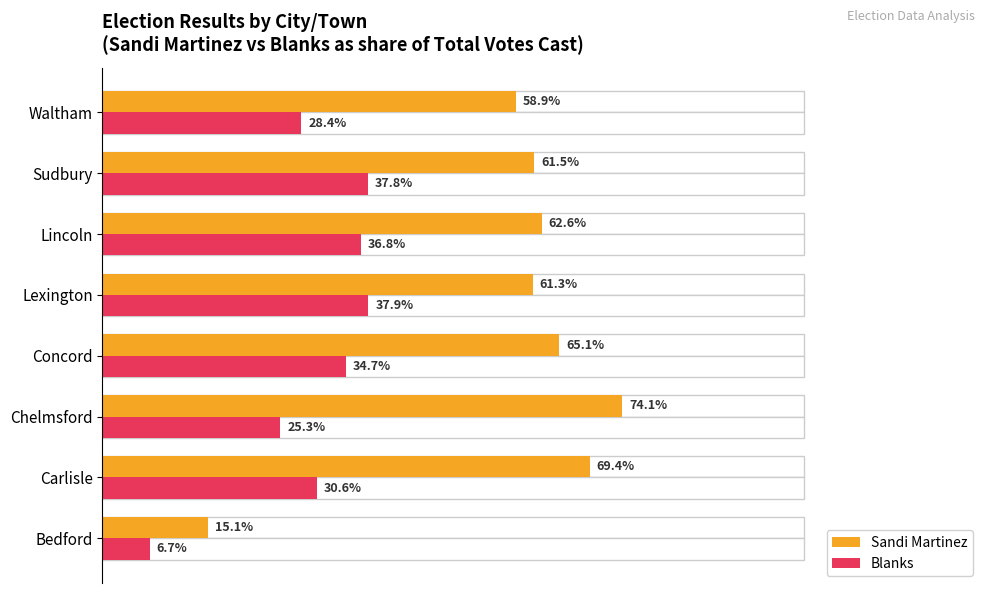

Reading left to right, transcribe all the data shown in this chart.

Sandi Martinez: 0.2	0.7	0.7	0.7	0.6	0.6	0.6	0.6
Blanks: 0.1	0.3	0.3	0.3	0.4	0.4	0.4	0.3